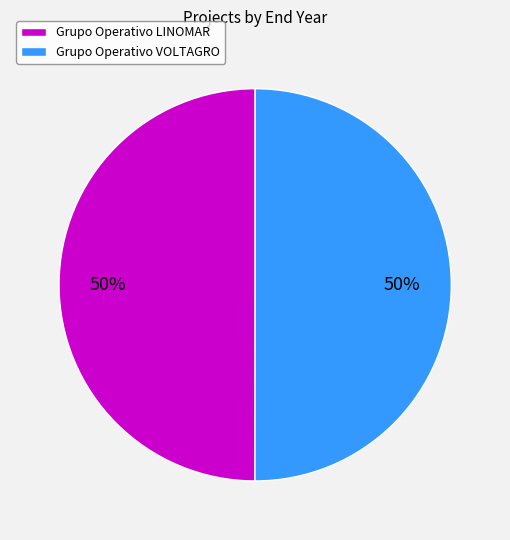

What percentage is the Grupo Operativo LINOMAR slice, to the nearest percent?

50%